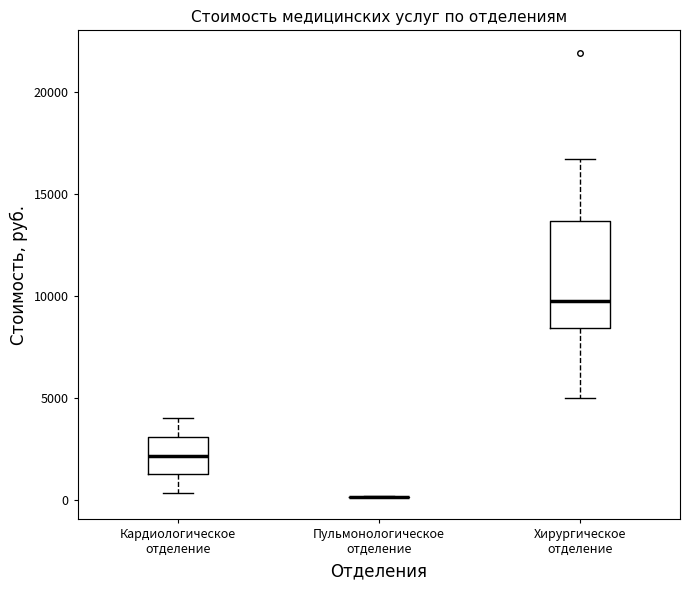

Reading left to right, read every box against the y-axis: the position of its median line, the range the box covers, and the ends of its whiskers. The values are not printed on the chart, so give them approximately, as read against the axis.

Кардиологическое отделение: median 2000, box 1500 to 3000, whiskers 500 to 4000
Пульмонологическое отделение: box collapsed to a line at 0, whiskers 0 to 0
Хирургическое отделение: median 9500, box 8500 to 13500, whiskers 5000 to 16500